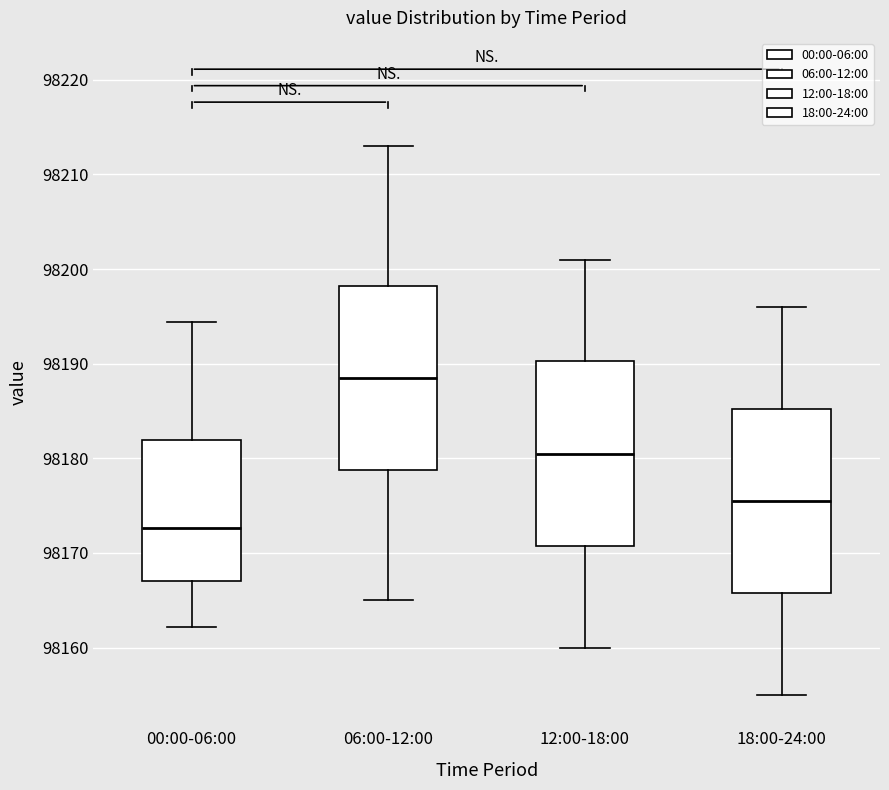

Reading left to right, transcribe this box plot: for each box, give where its median line is, the range the box spans, and where its two whiskers end, as read against the y-axis. The values are not printed on the chart, so give them approximately, as read against the axis.

00:00-06:00: median 98173, box 98167 to 98182, whiskers 98162 to 98194
06:00-12:00: median 98189, box 98179 to 98198, whiskers 98165 to 98213
12:00-18:00: median 98181, box 98171 to 98190, whiskers 98160 to 98201
18:00-24:00: median 98176, box 98166 to 98185, whiskers 98155 to 98196